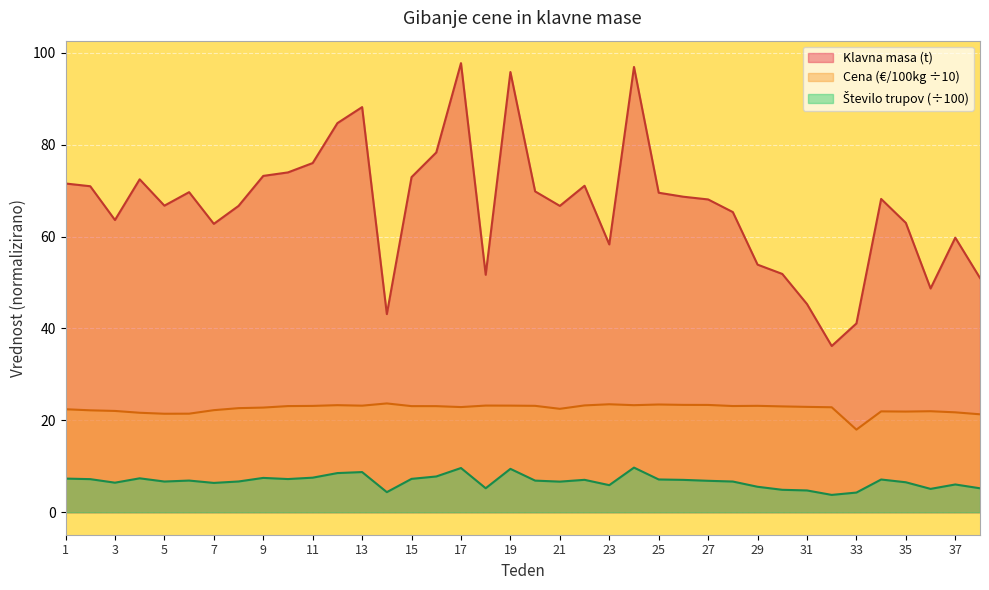

Which series has the largest range (max minus min)?

Klavna masa (t)